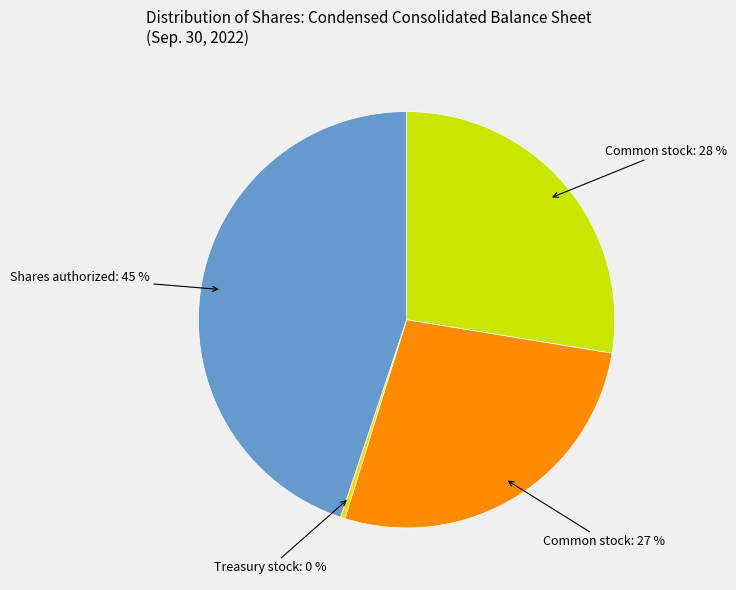

Count the number of slices in the pie.

4